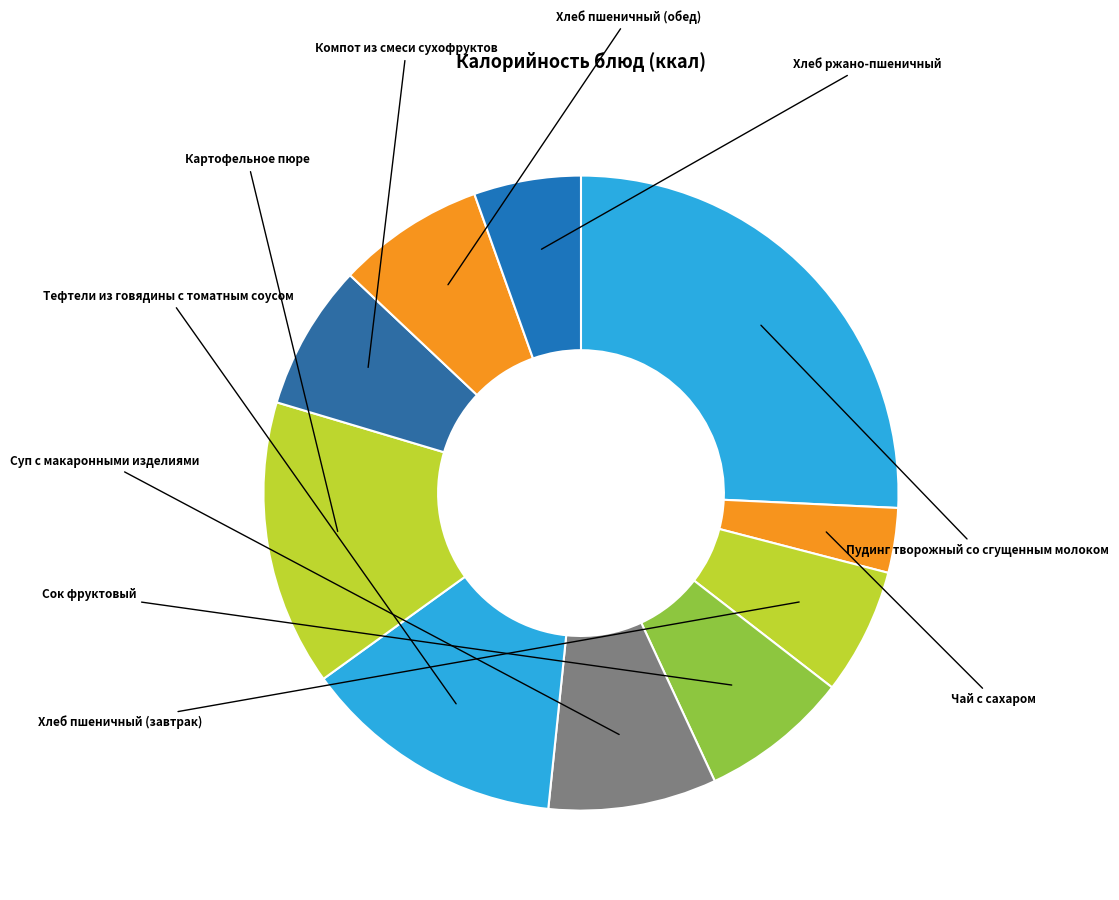

What is the change in value from Пудинг творожный со сгущенным молоком to Тефтели из говядины с томатным соусом?

-149.4